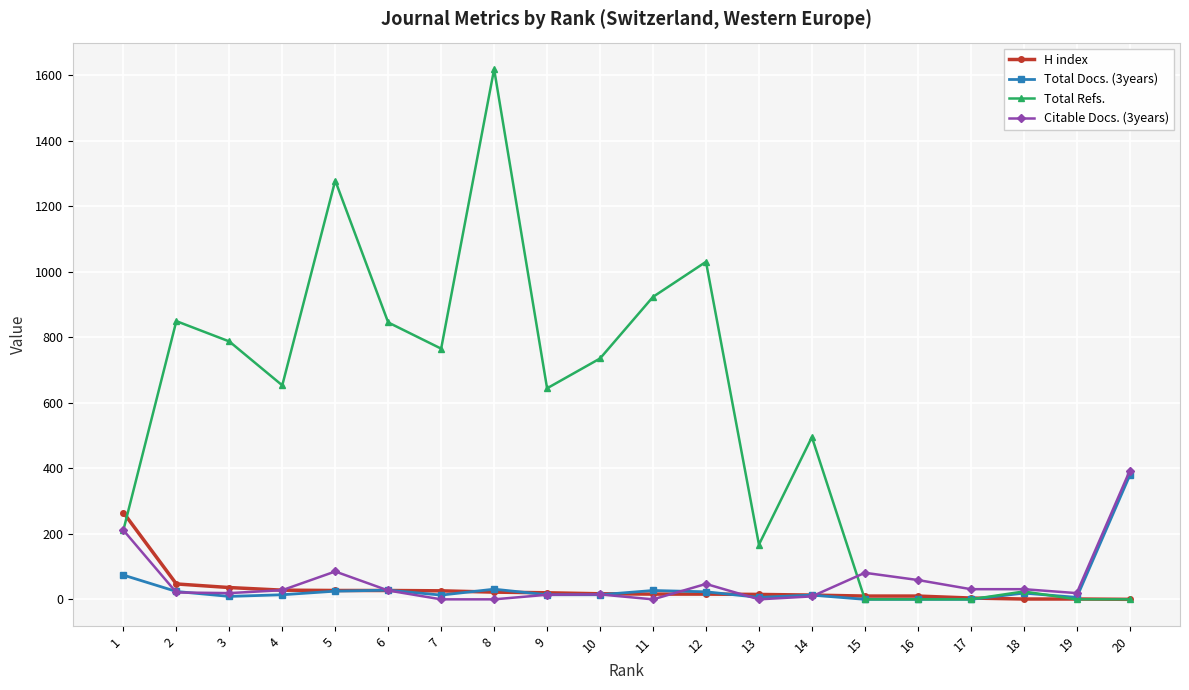

What is the maximum value for Citable Docs. (3years)?

392